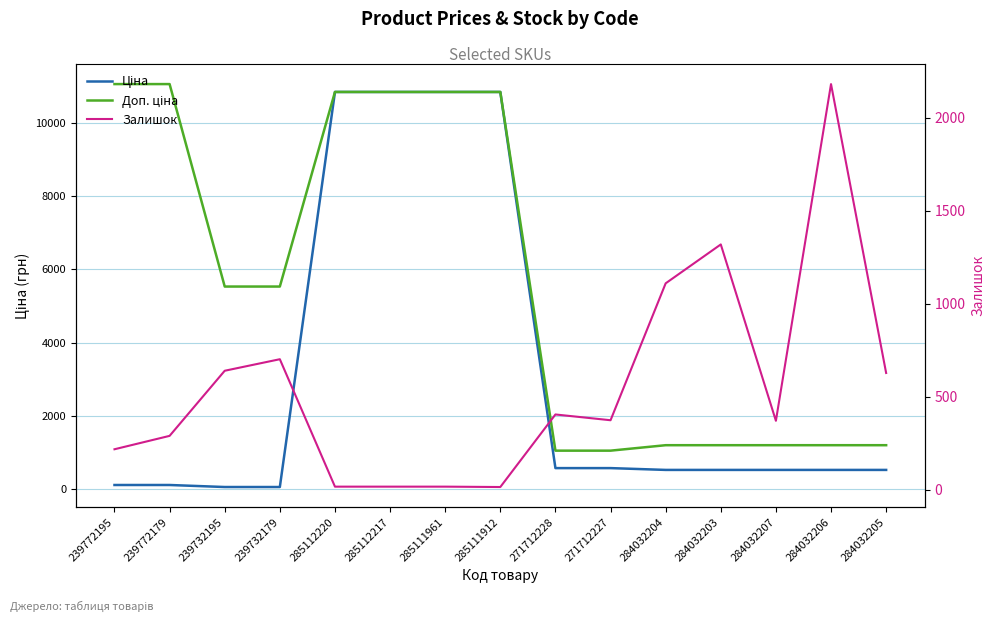

How many data points in Залишок are above 374?

7